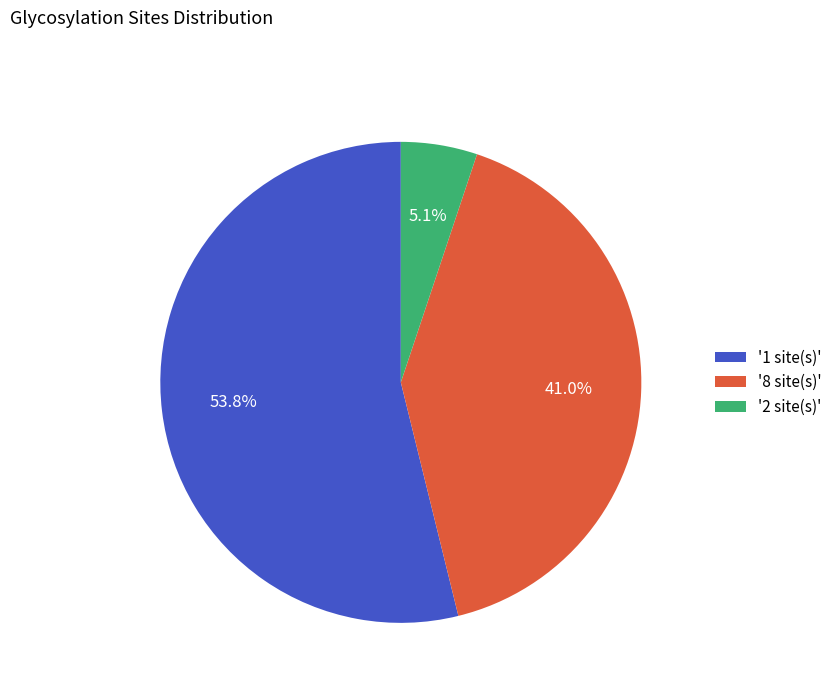

Is there any slice that represents more than half of the pie?

Yes